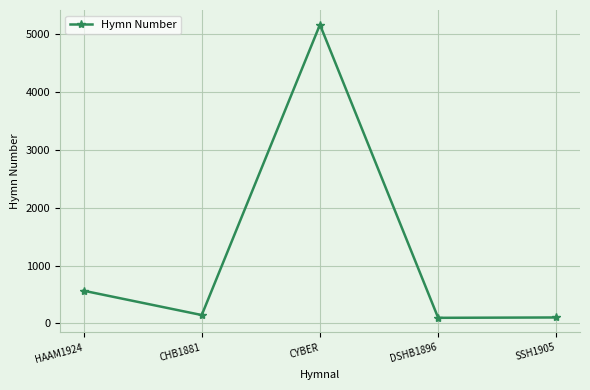

What is the maximum value shown in the chart?

5170